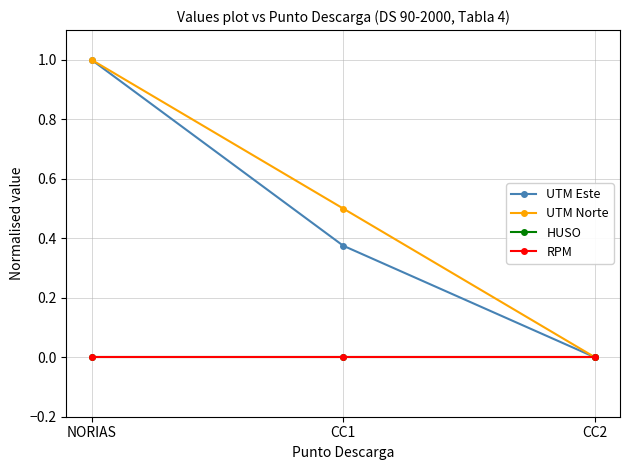

Reading right to left, transcribe all the data shown in this chart.

UTM Este: CC2=0.0	CC1=0.4	NORIAS=1.0
UTM Norte: CC2=0.0	CC1=0.5	NORIAS=1.0
HUSO: CC2=0.0	CC1=0.0	NORIAS=0.0
RPM: CC2=0.0	CC1=0.0	NORIAS=0.0